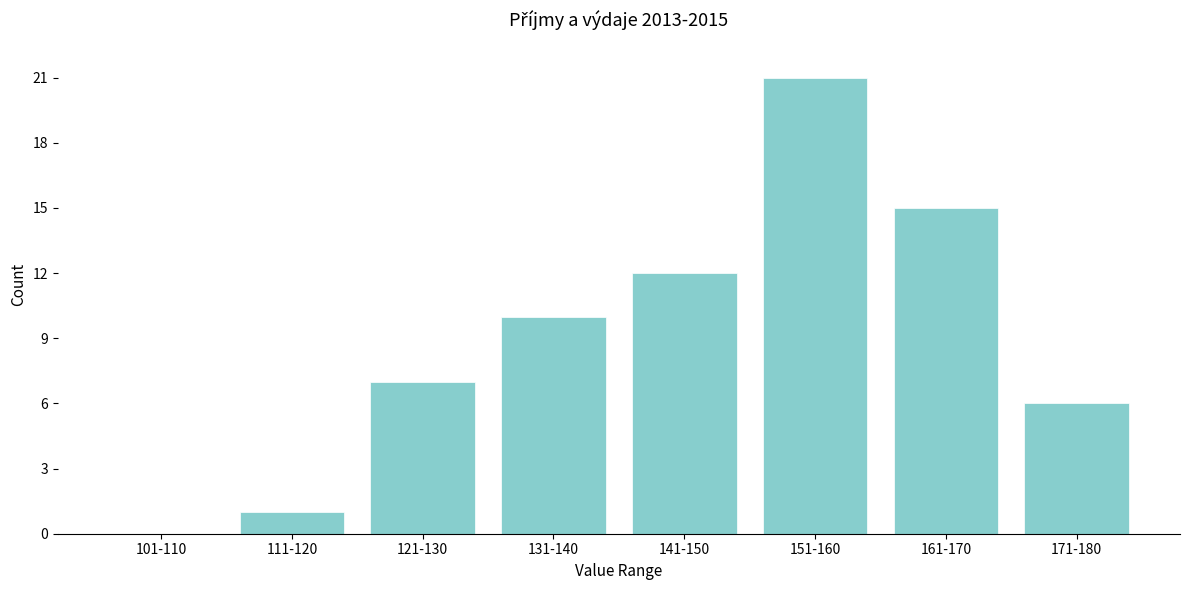

Reading left to right, extract all data points from this chart.

101-110=0	111-120=1	121-130=7	131-140=10	141-150=12	151-160=21	161-170=15	171-180=6